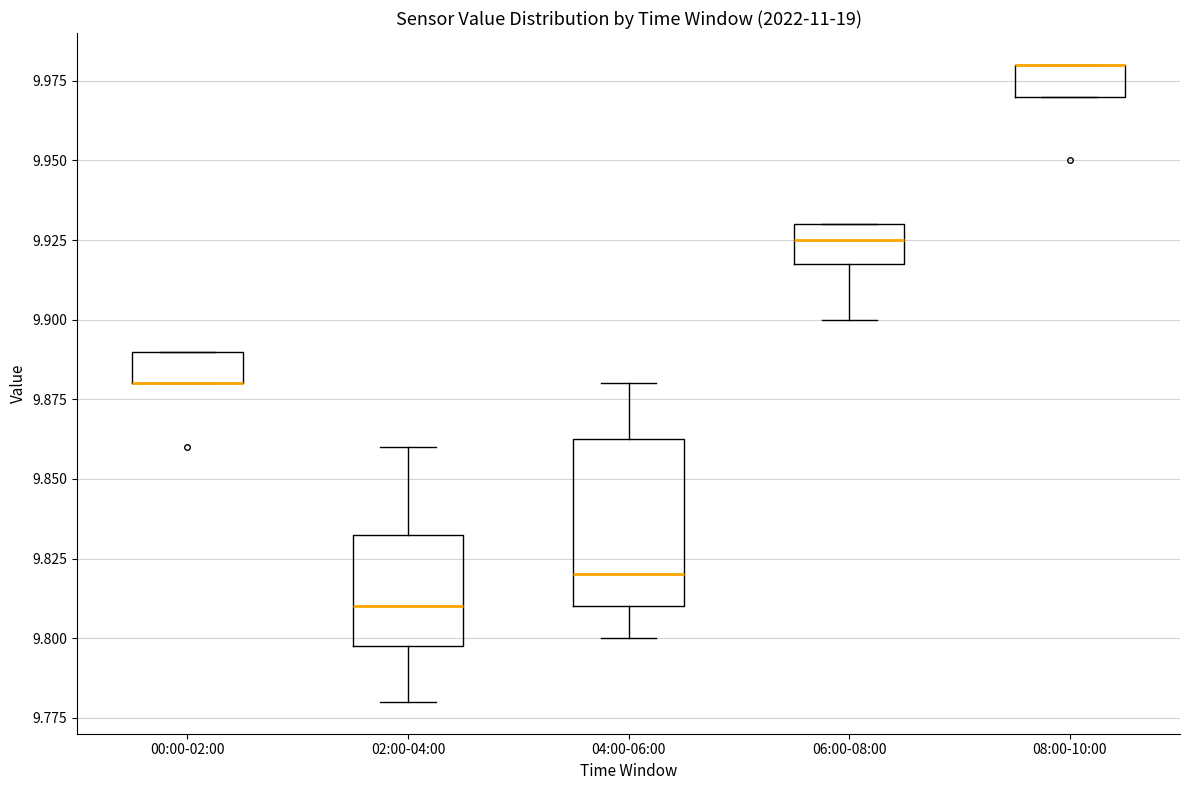

Where is the upper edge of the box for 08:00-10:00 on the y-axis? The values are not printed on the chart, so give them approximately, as read against the axis.

9.980